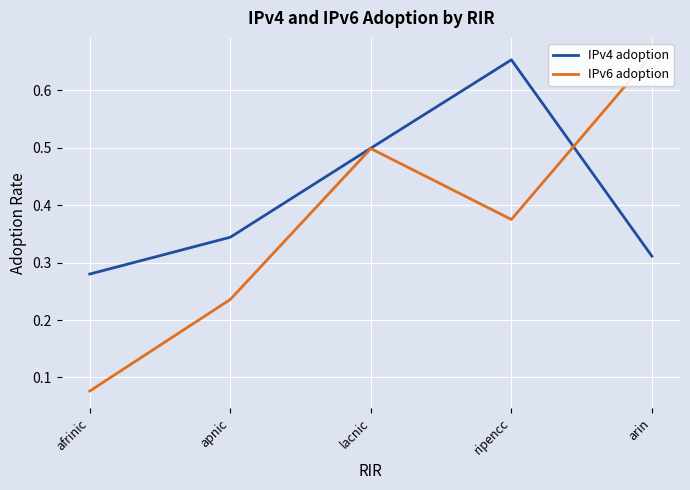

What is the value of the IPv4 adoption point at the 4th from the left?

0.7